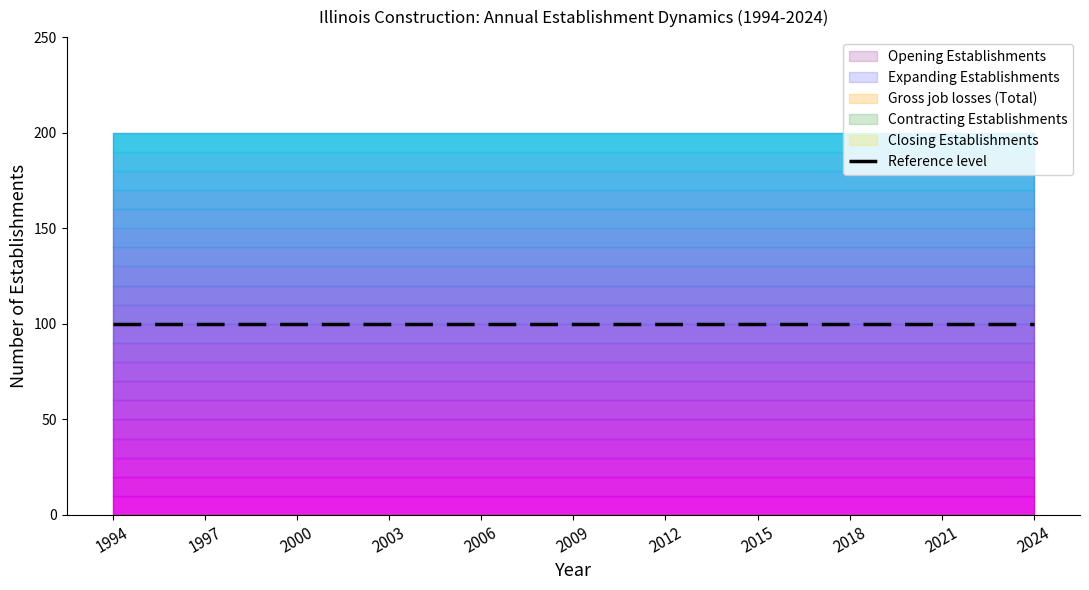

The value of Gross job gains (Total) at 2023 is 200. True or false?

True